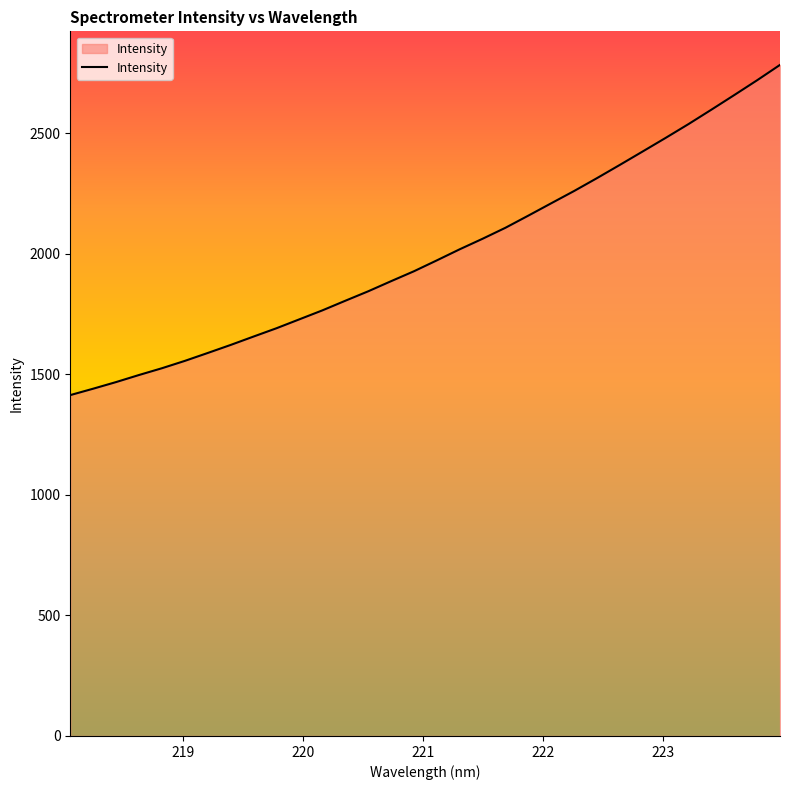

What is the difference between the maximum and minimum values?

1369.5